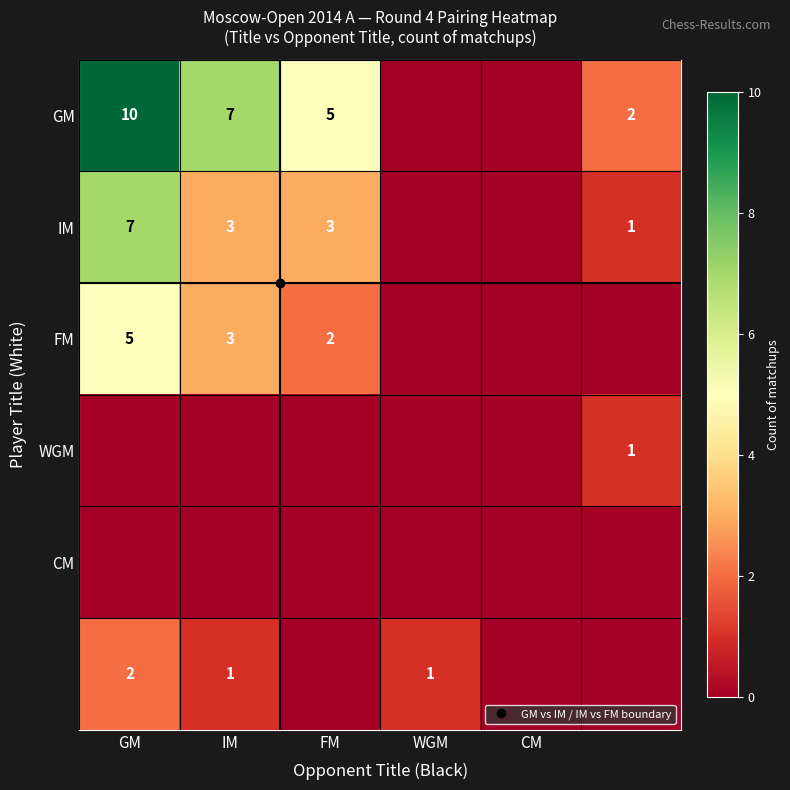

Which series has the widest spread of values?

GM